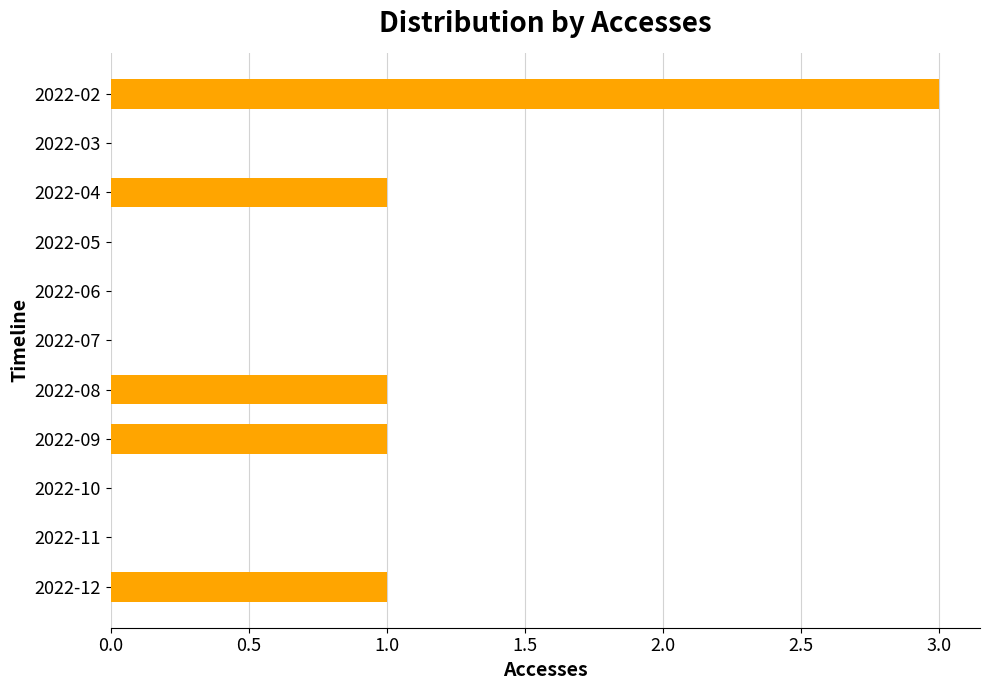

Reading bottom to top, extract all data points from this chart.

2022-12=1	2022-11=0	2022-10=0	2022-09=1	2022-08=1	2022-07=0	2022-06=0	2022-05=0	2022-04=1	2022-03=0	2022-02=3